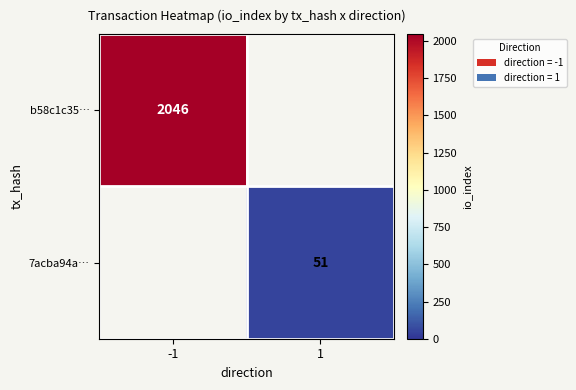

Is it true that 7acba94a… equals 88 at 1?

False